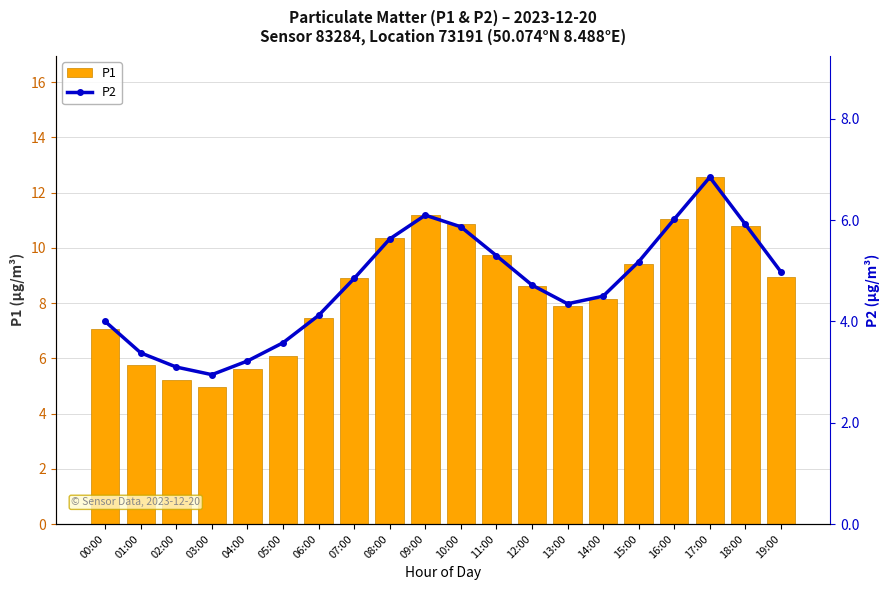

What is the average value of the P2 series?

4.7